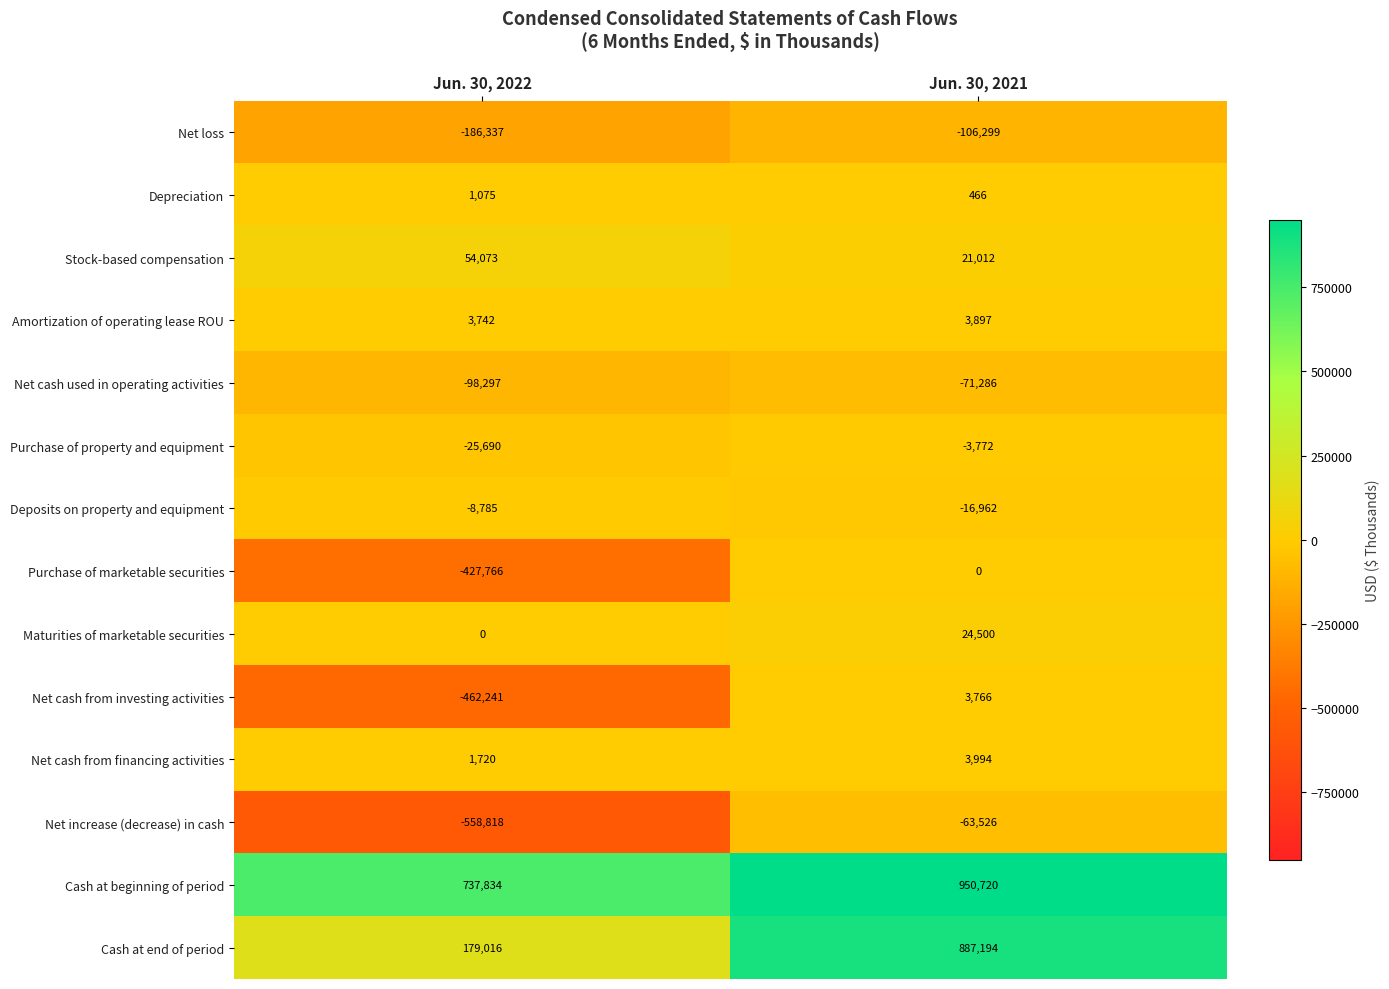

At which category is the sum across all series the highest?

Jun. 30, 2021